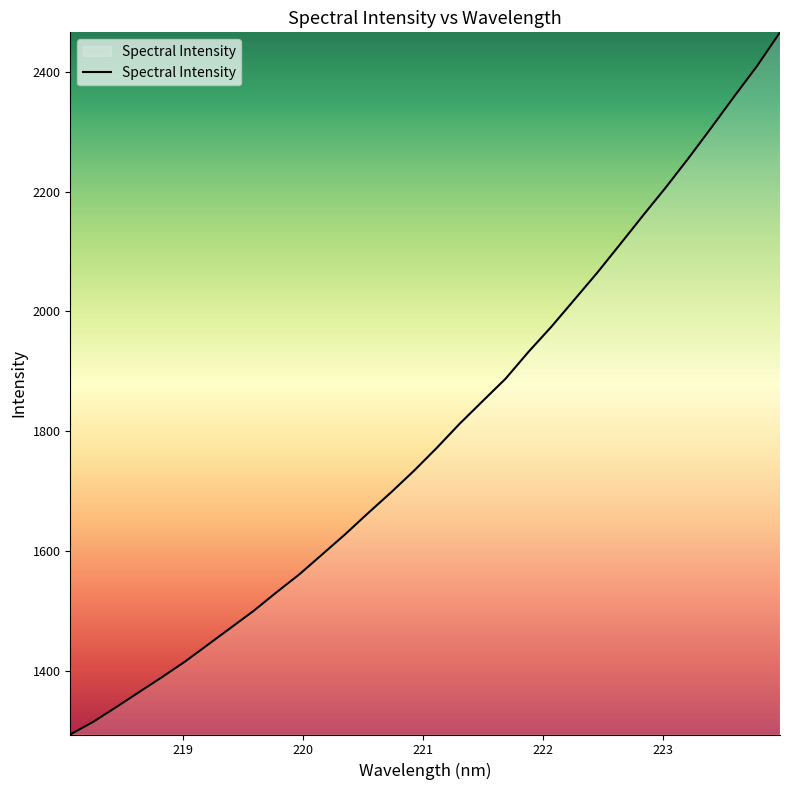

What is the average value?

1797.6